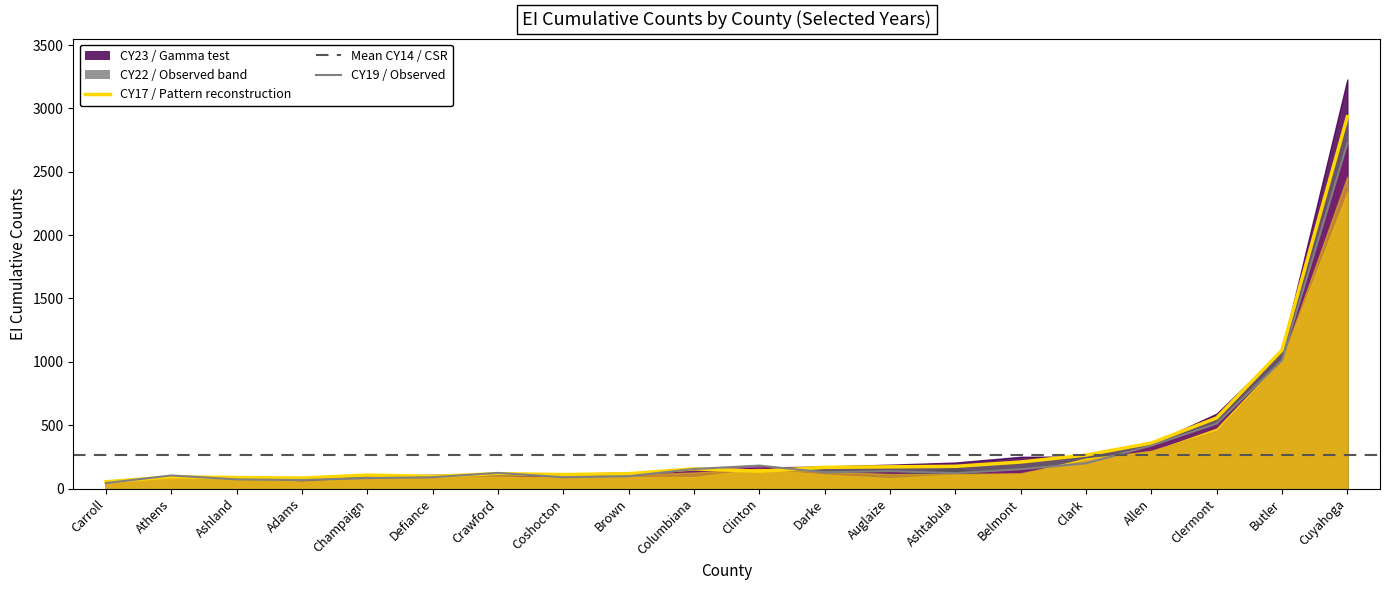

True or false: CY19 and CY18 cross at least once.

True